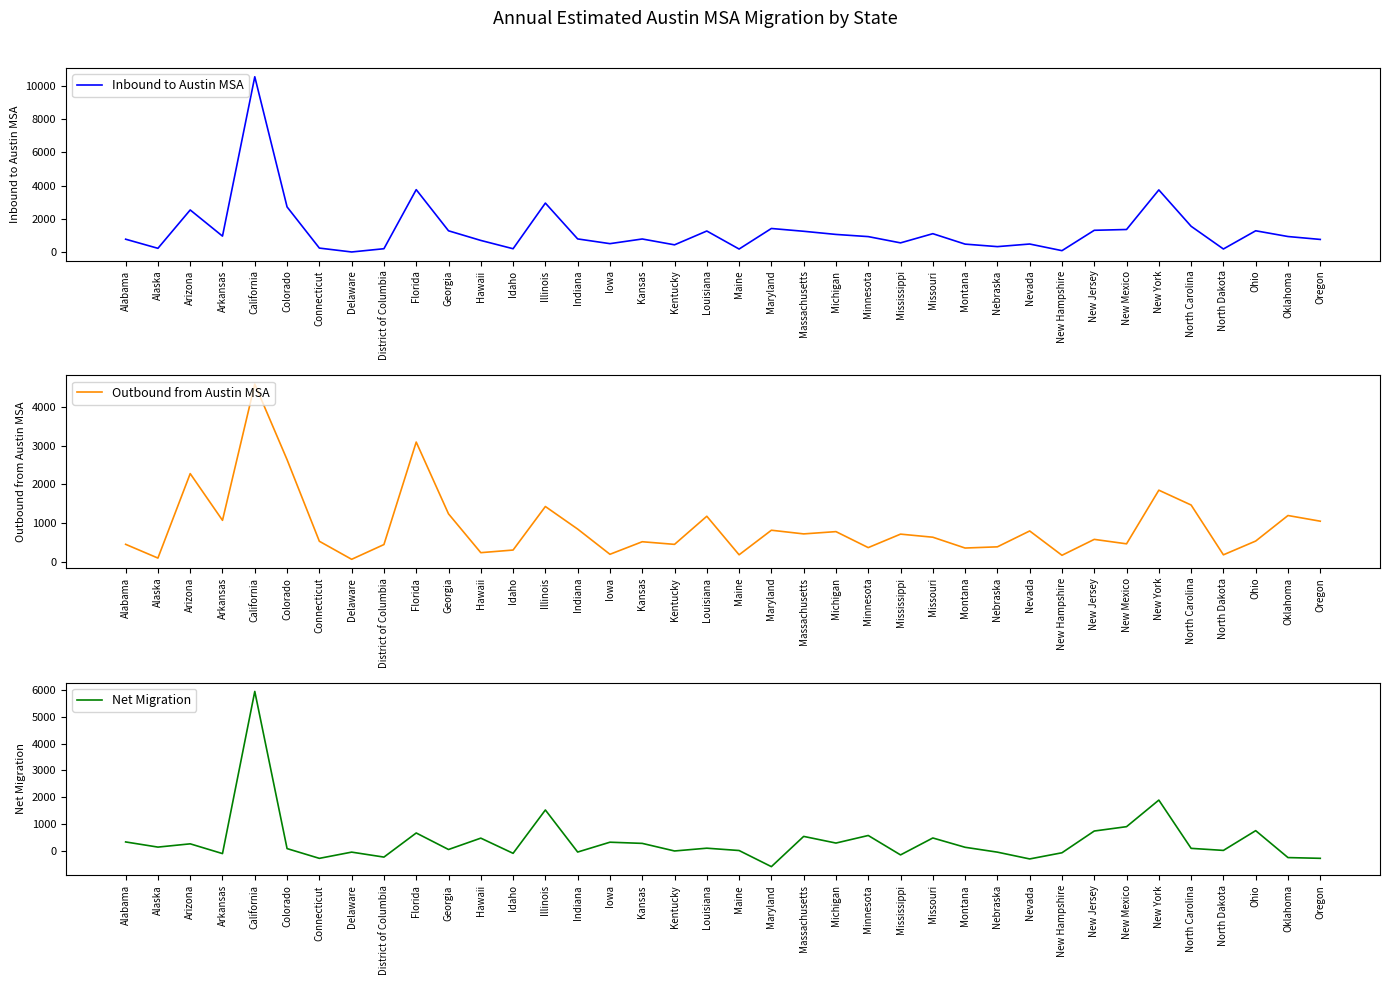

Reading left to right, transcribe all the data shown in this chart.

Inbound to Austin MSA: 769	220	2529	954	10547	2712	234	0	196	3752	1275	695	195	2943	786	501	782	430	1262	177	1414	1246	1056	925	548	1101	473	322	479	80	1305	1353	3736	1547	180	1276	930	755
Outbound from Austin MSA: 447	91	2278	1068	4596	2639	526	59	441	3095	1236	231	299	1426	842	189	514	446	1174	176	812	717	776	362	711	631	351	382	793	163	575	460	1849	1465	175	532	1193	1046
Net Migration: 322	129	251	-114	5951	73	-292	-59	-245	657	39	464	-104	1517	-56	312	268	-16	88	1	-602	529	280	563	-163	470	122	-60	-314	-83	730	893	1887	82	5	744	-263	-291